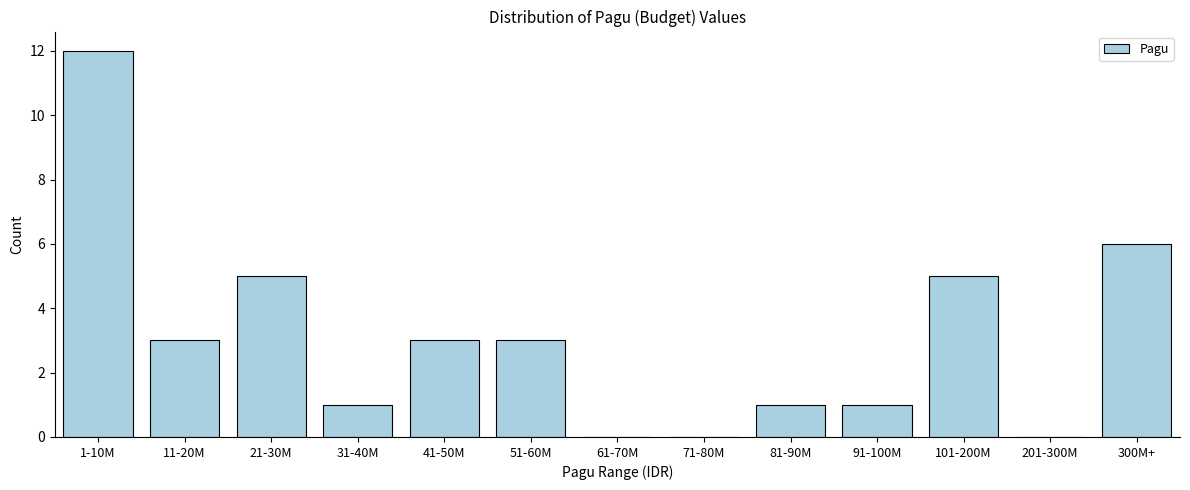

Reading right to left, what are all the values shown in this chart?

300M+=6	201-300M=0	101-200M=5	91-100M=1	81-90M=1	71-80M=0	61-70M=0	51-60M=3	41-50M=3	31-40M=1	21-30M=5	11-20M=3	1-10M=12